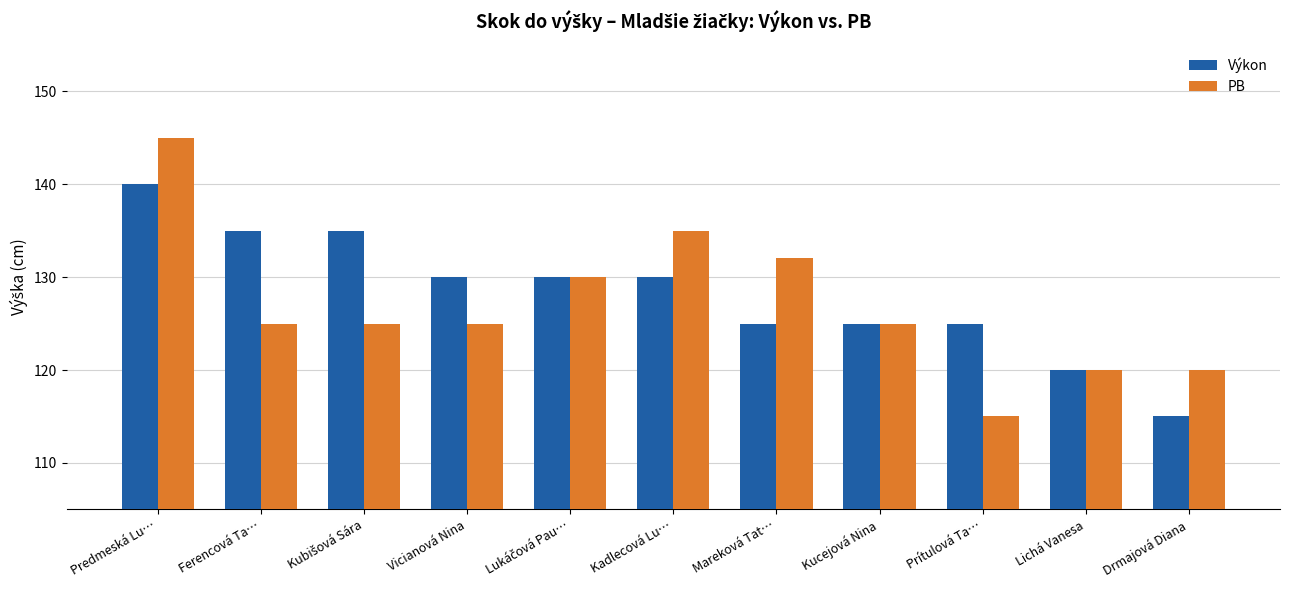

Is the value of PB at Mareková Tat… greater than the value of Výkon at Kucejová Nina?

Yes